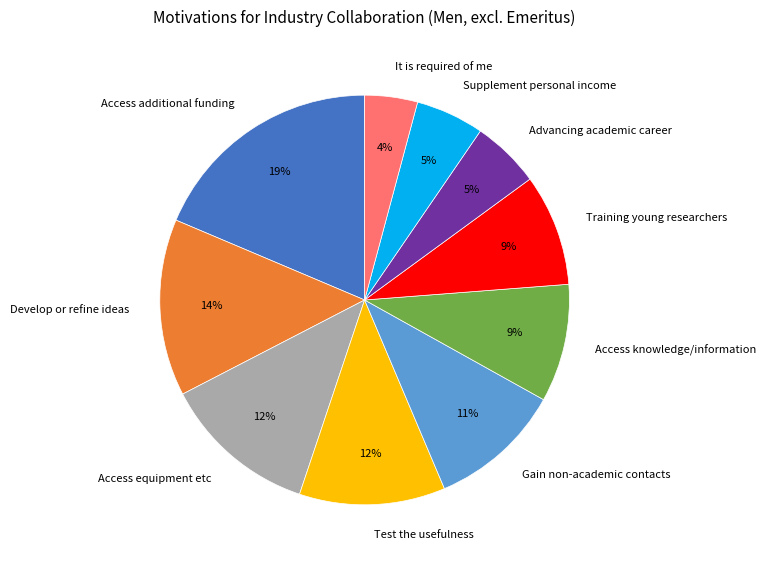

To the nearest percent, what is the average slice percentage?

10%